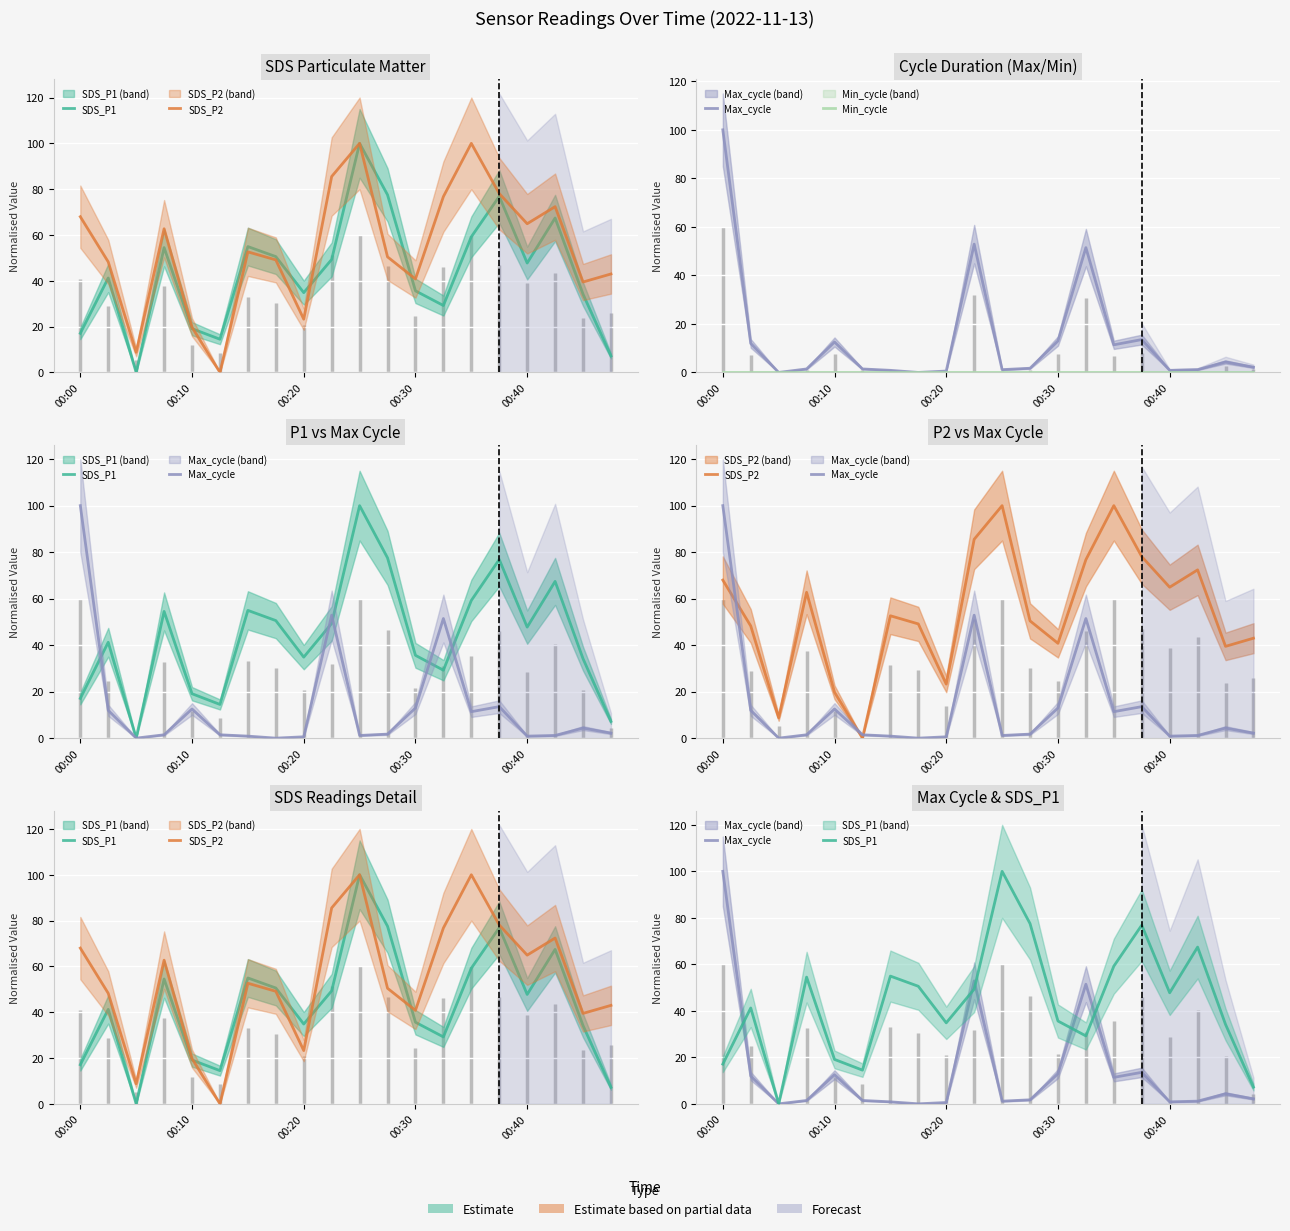

True or false: SDS_P2 and SDS_P1 intersect in this chart.

True